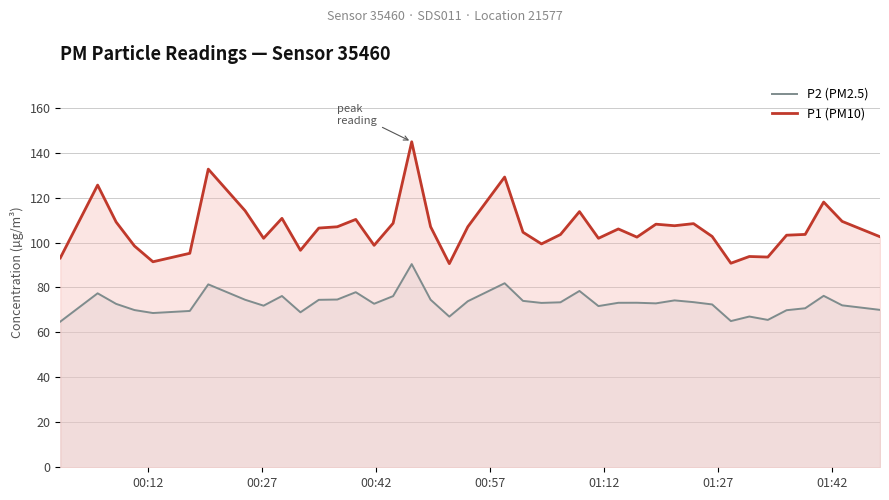

How many interior local peaks does the P1 (PM10) series have?

12